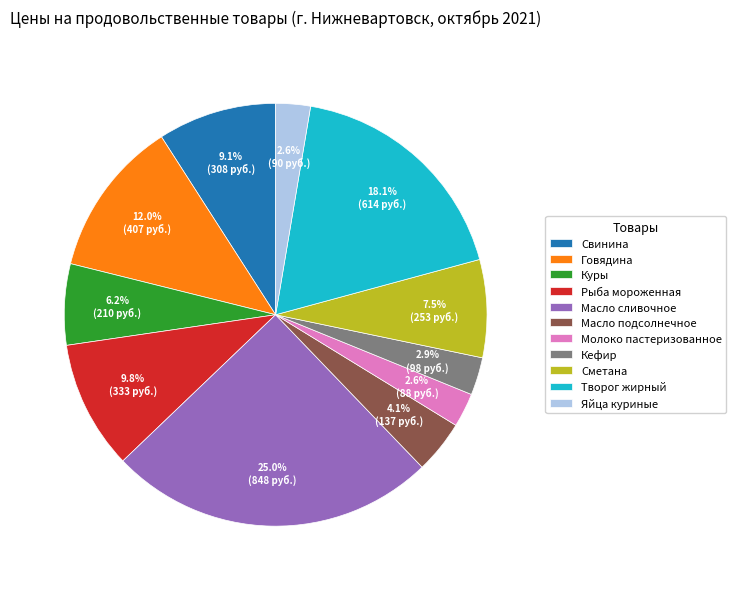

Which slice is the largest?

Масло сливочное